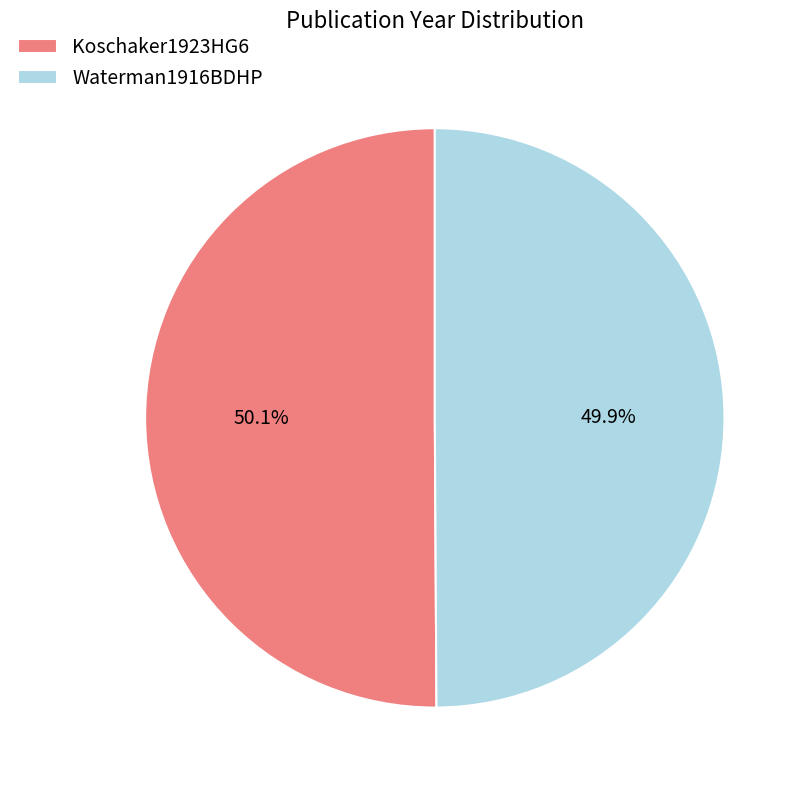

The Waterman1916BDHP slice represents 64% of the pie. True or false?

False